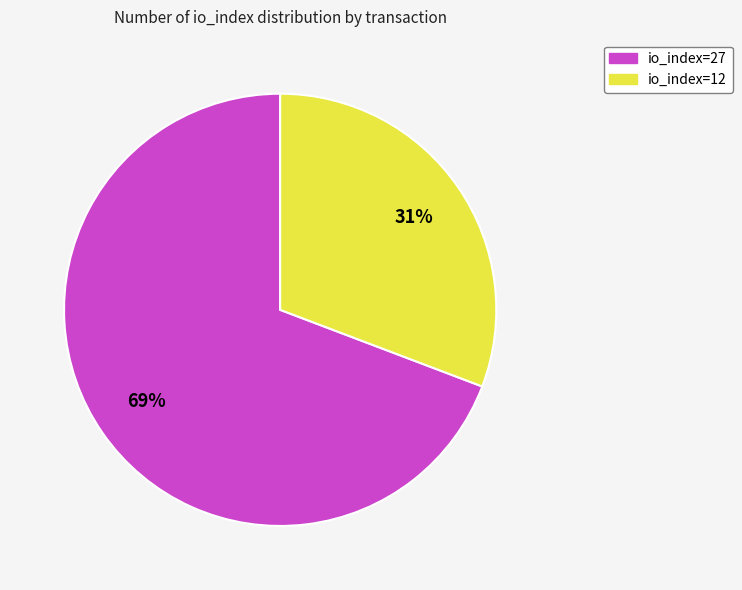

Combined, do io_index=12 and io_index=27 account for over 50%?

Yes